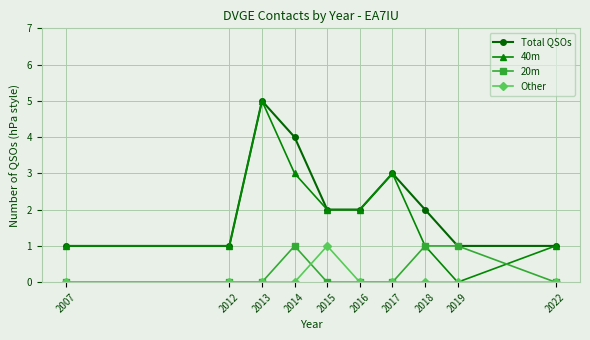

What is the value of the Other point at the 5th from the left?

1